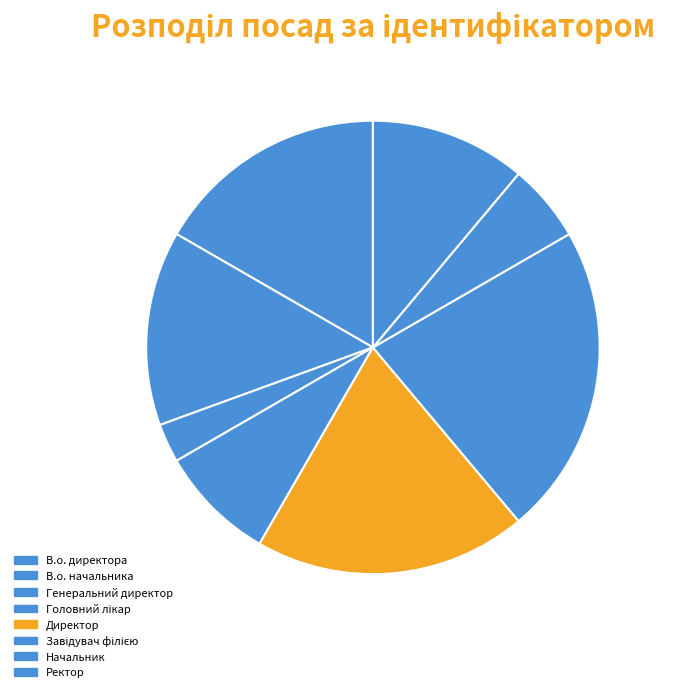

How many slices are in this pie chart?

8